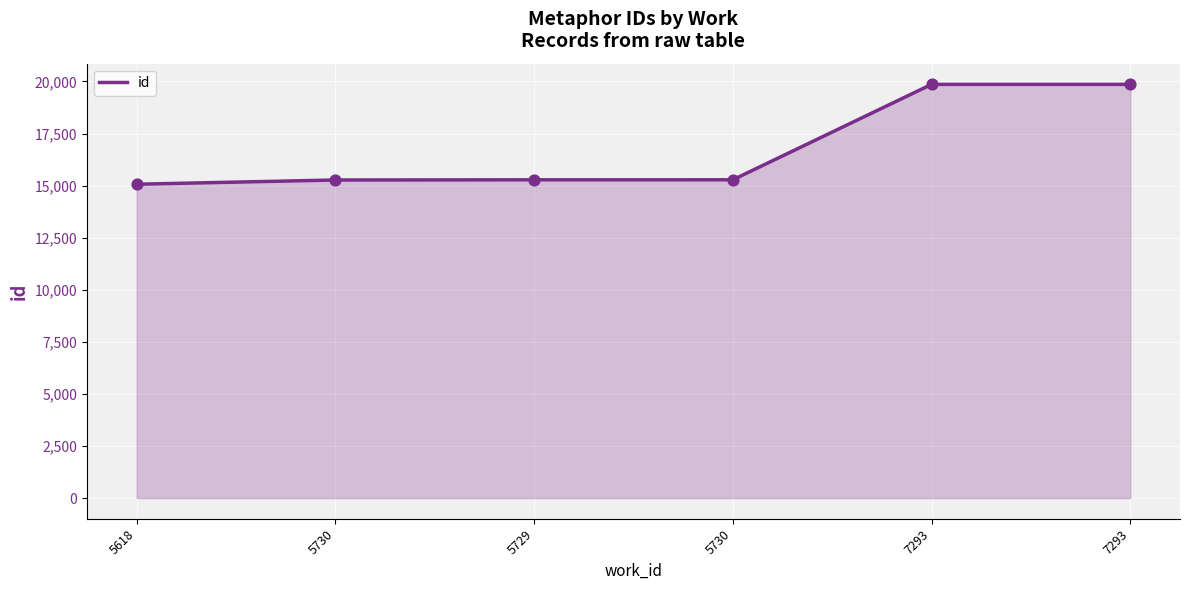

What is the ratio of the value at 7293 to the value at 5730?

1.3